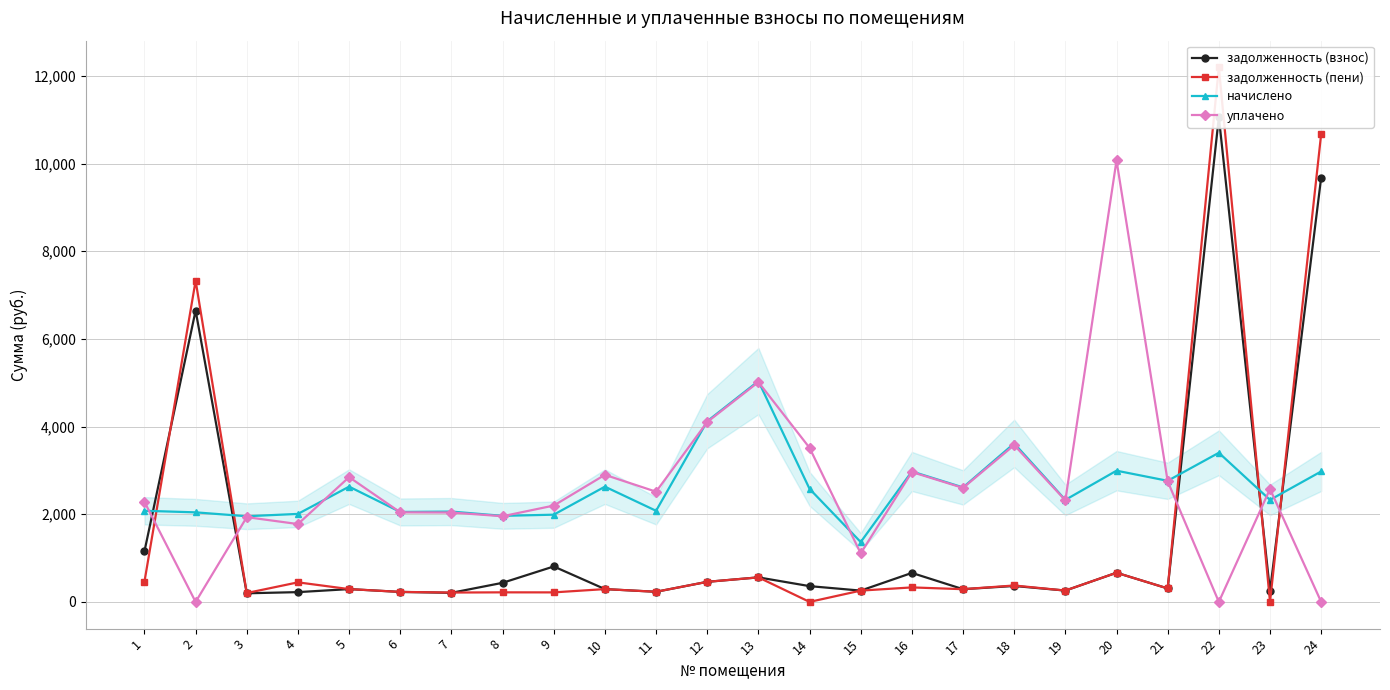

True or false: задолженность (взнос) and задолженность (пени) cross at least once.

True